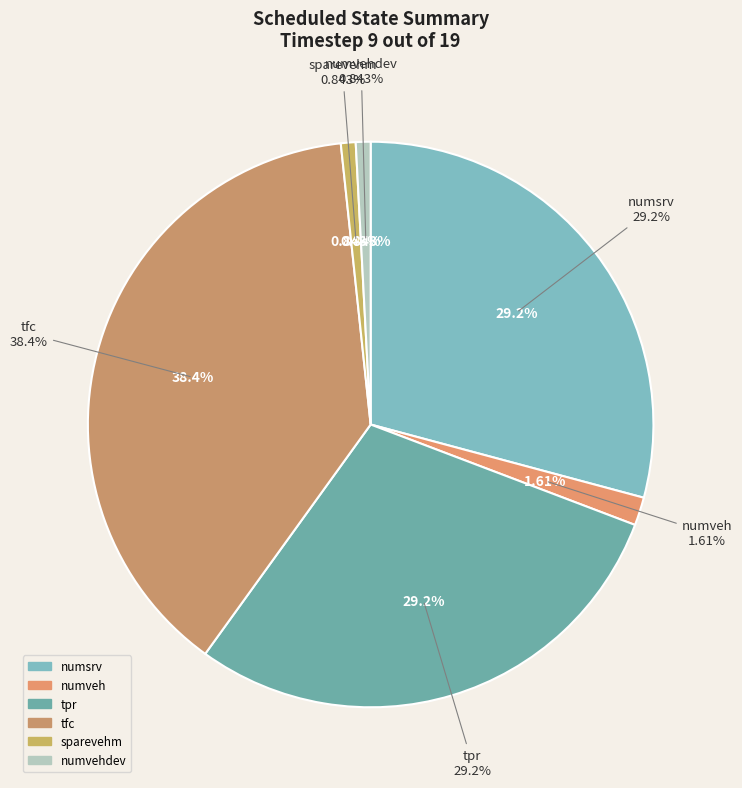

Does tpr account for over 50% of the chart?

No